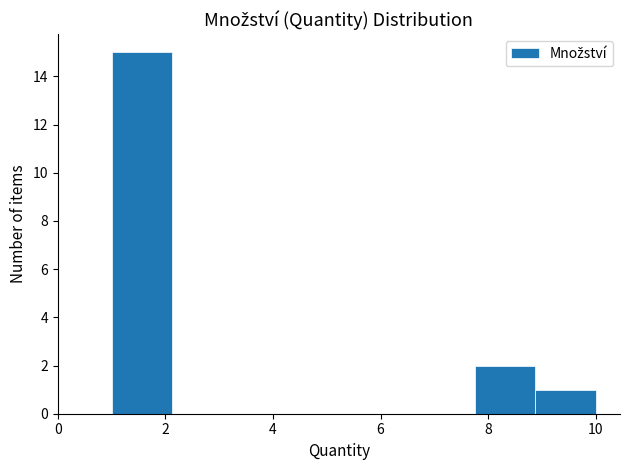

Reading left to right, transcribe this chart: for each bar, give the range it covers on the x-axis and its height. Neither the bar edges nor the heights are printed on the chart, so give them approximately, as read against the axes.

1.0 to 2.2: 15
2.2 to 3.2: 0
3.2 to 4.4: 0
4.4 to 5.6: 0
5.6 to 6.6: 0
6.6 to 7.8: 0
7.8 to 8.8: 2
8.8 to 10.0: 1